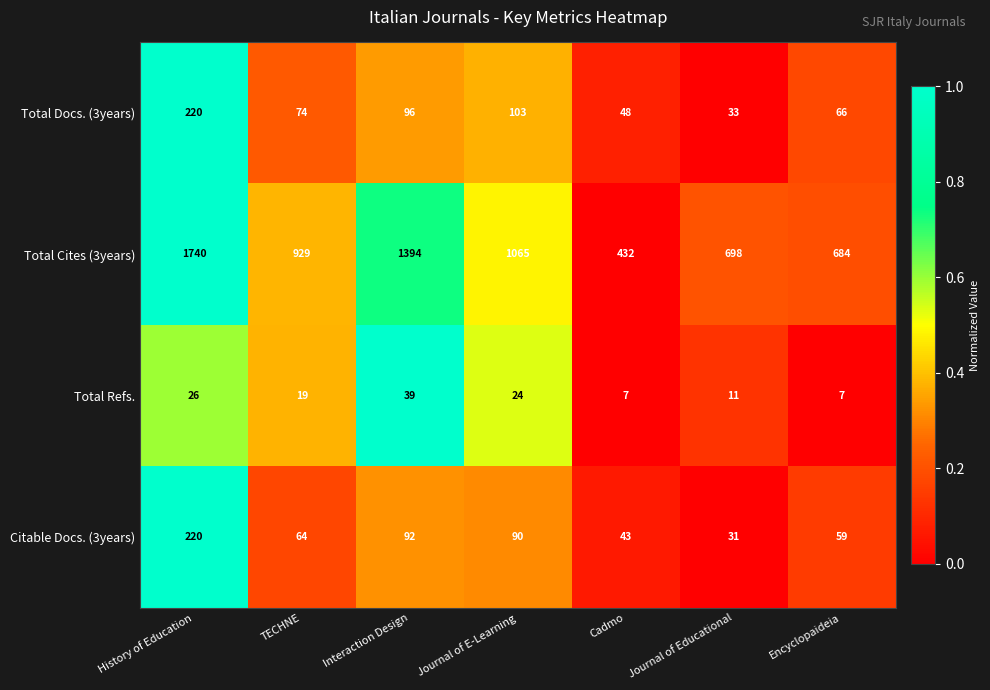

What is the greatest value displayed?

1740